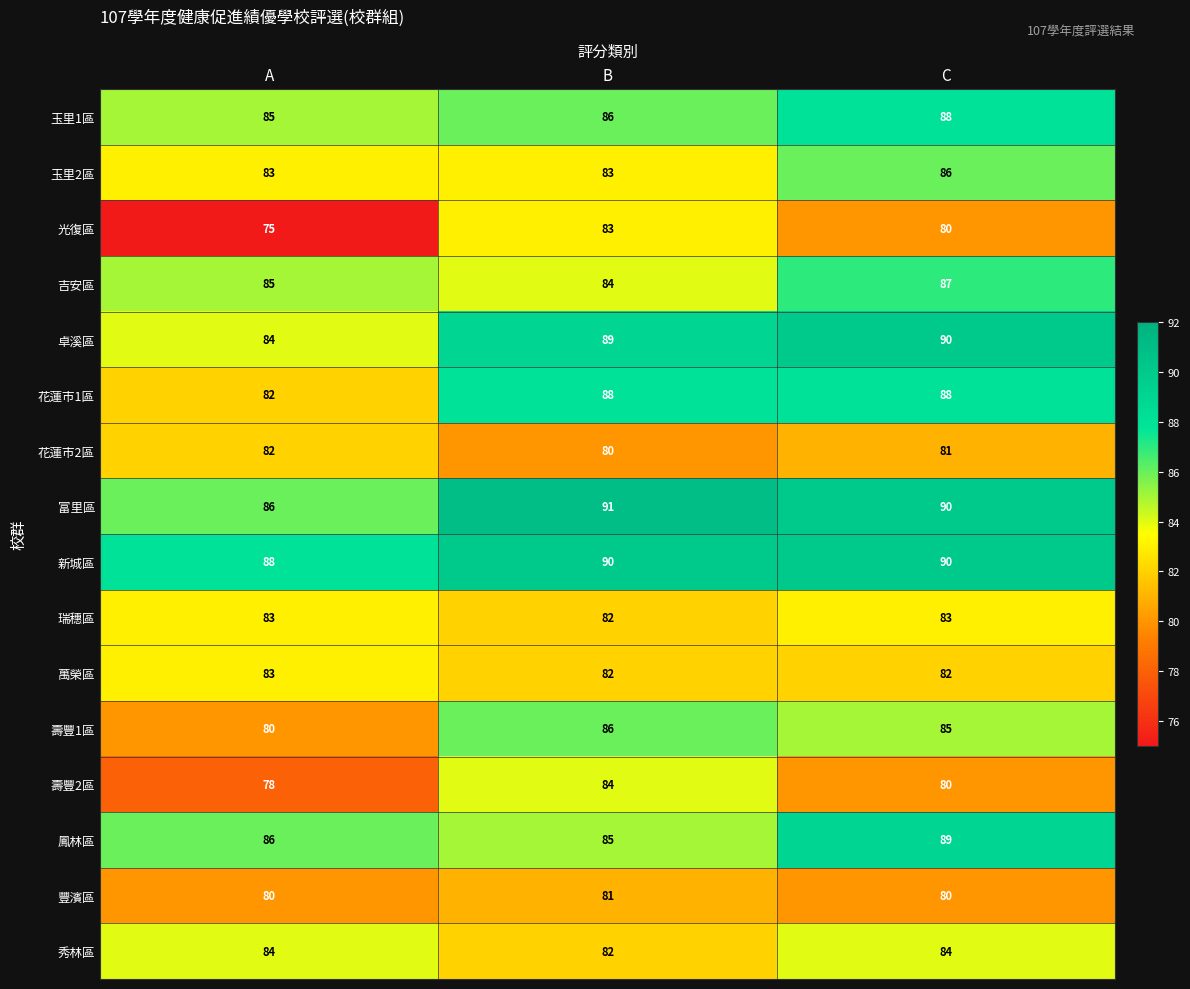

At how many categories does at least one series exceed 78?

3